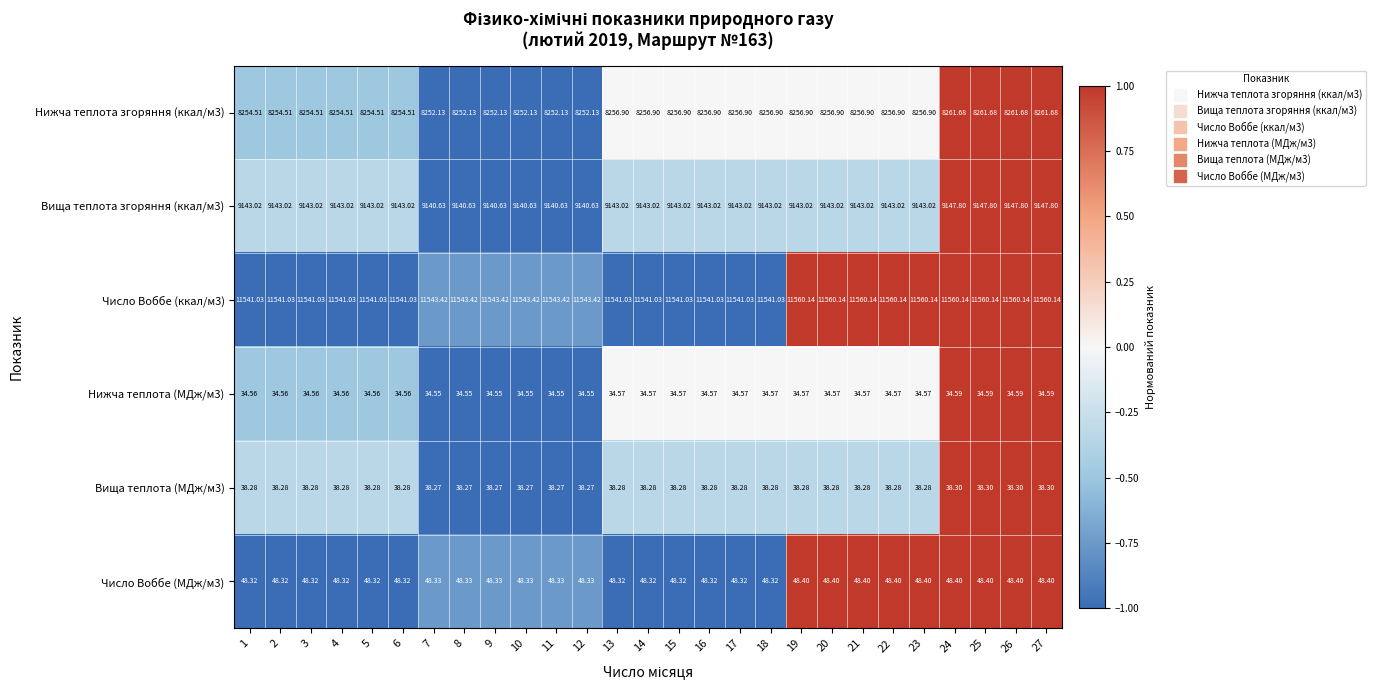

Which has a higher value, 27 or 23?

27